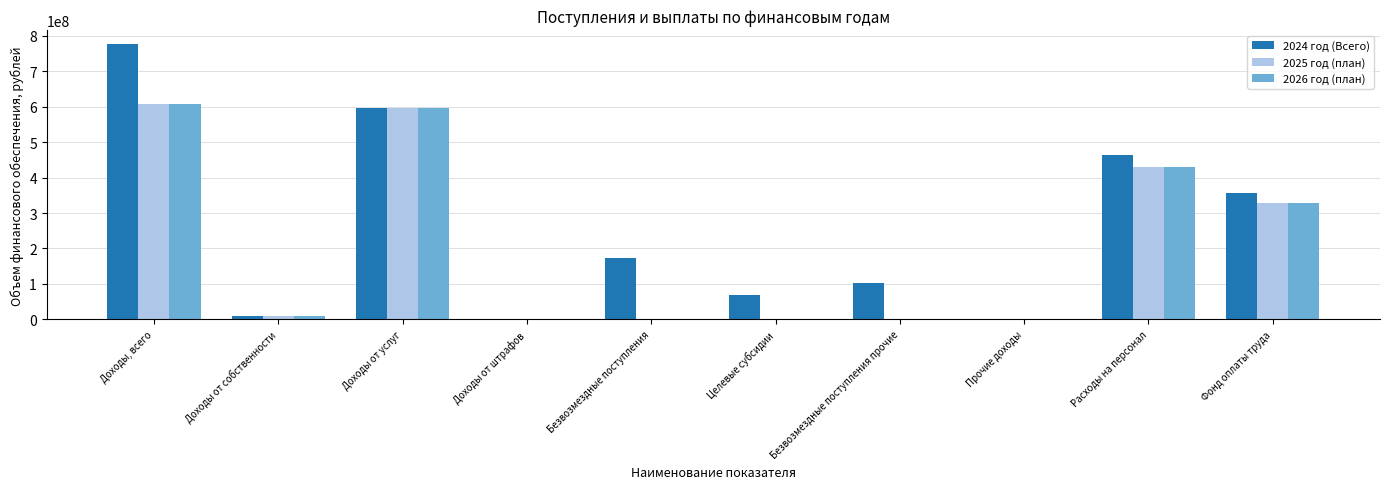

What are all the series names shown in the legend?

2024 год (Всего), 2025 год (план), 2026 год (план)